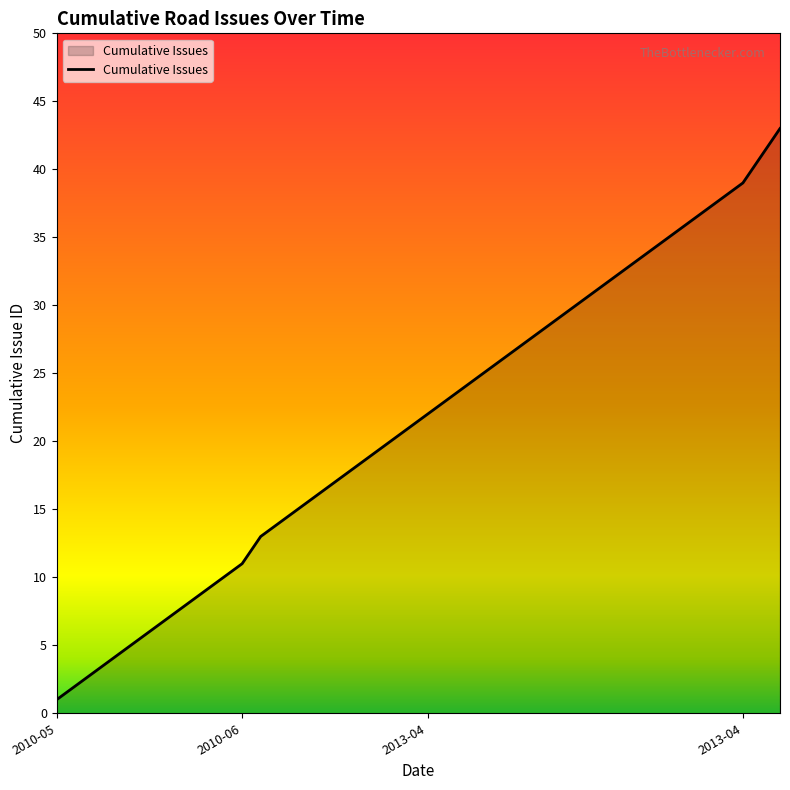

What is the difference between the maximum and minimum values?

42